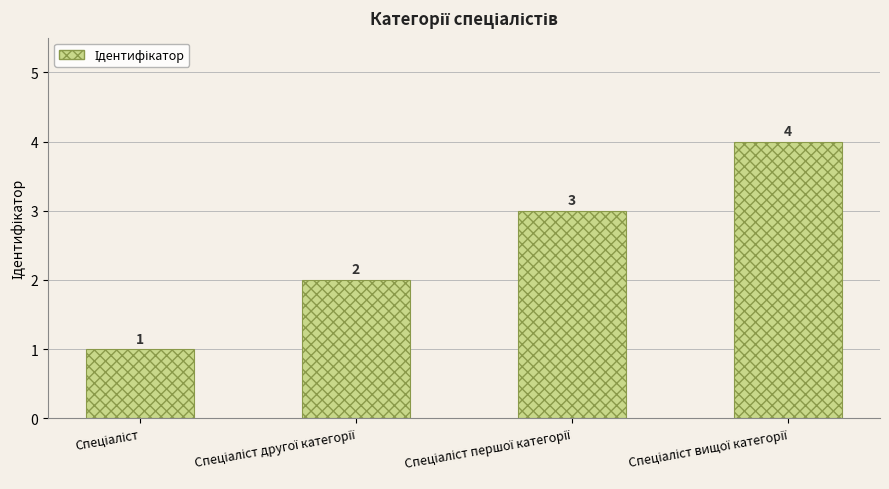

What is the value of the 2nd bar from the left?

2